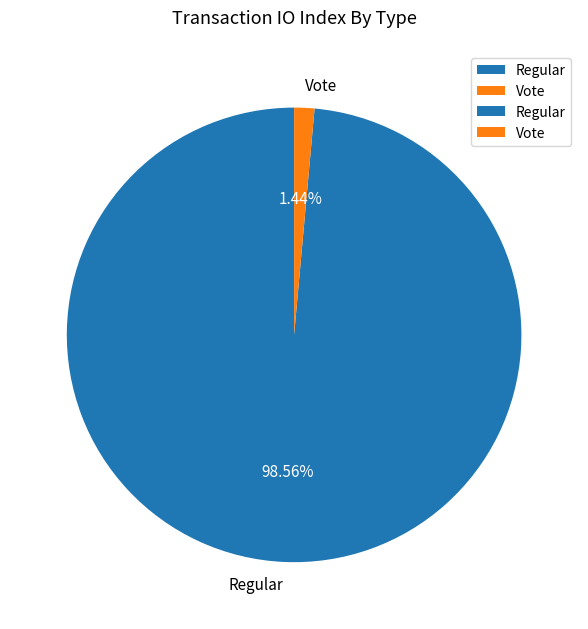

To the nearest percent, what percentage of the pie is Regular?

99%